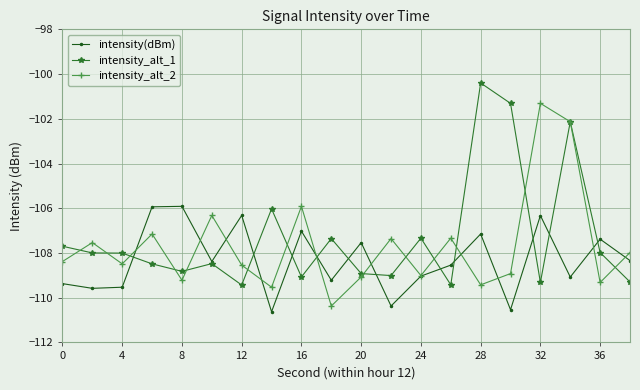

True or false: intensity_alt_2 and intensity_alt_1 intersect in this chart.

True